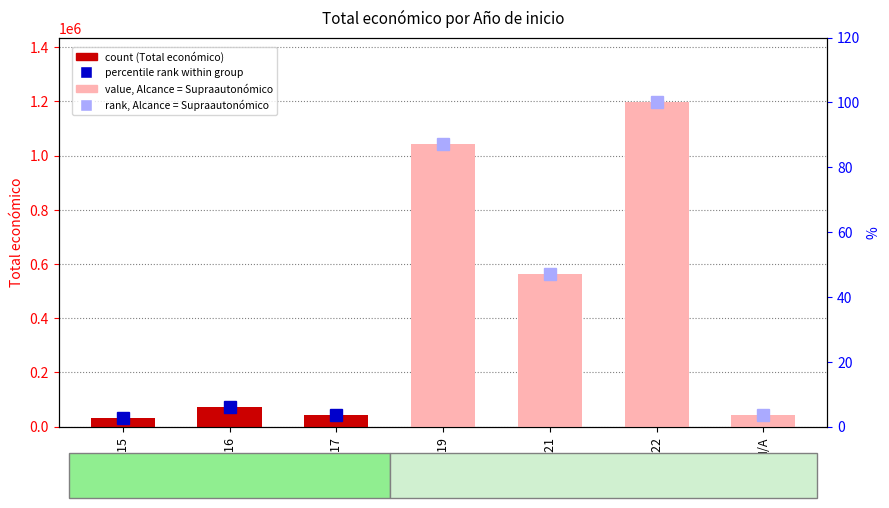

What is the change in value from 2016 to N/A?

-28488